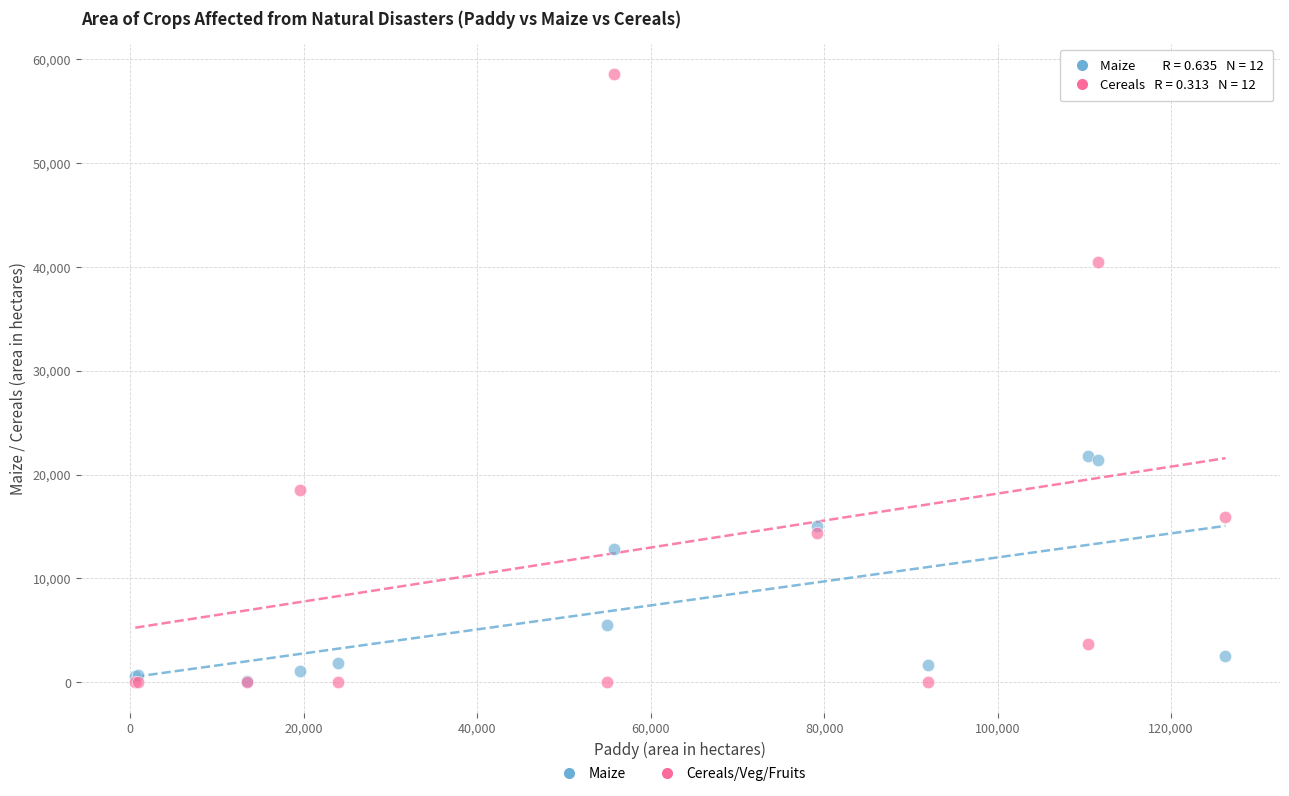

In the Maize series, what Y value is closest to 10948?

12877.0